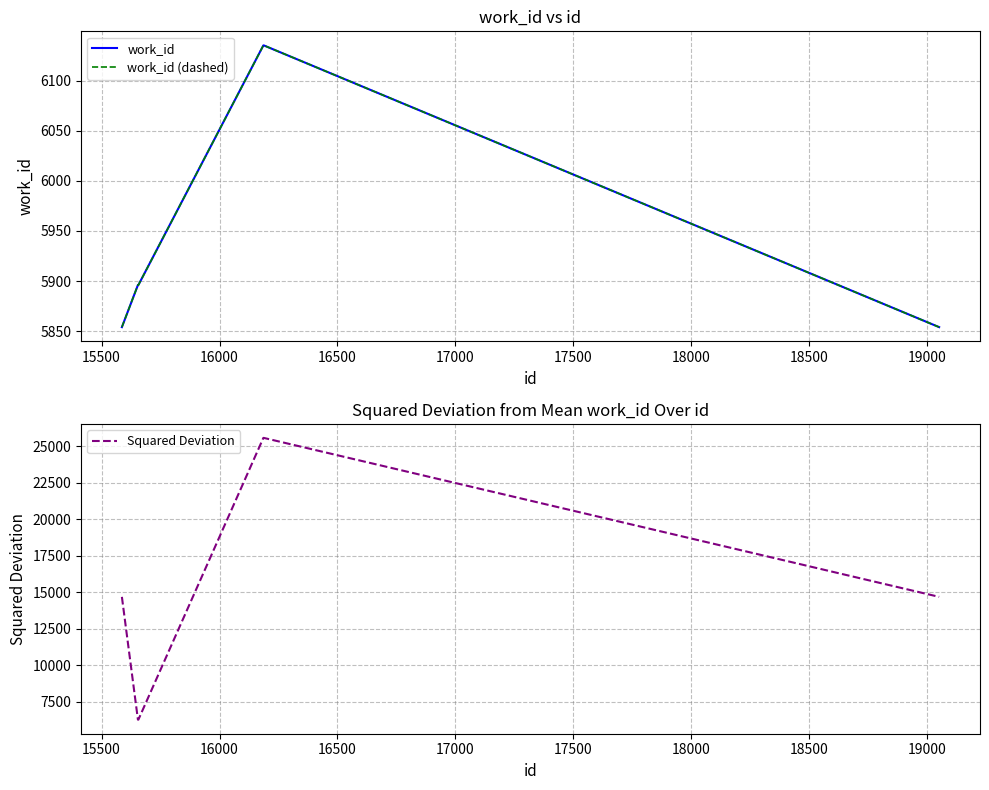

List the series in order of their peak value, lowest first.

work_id, work_id (dashed), Squared Deviation